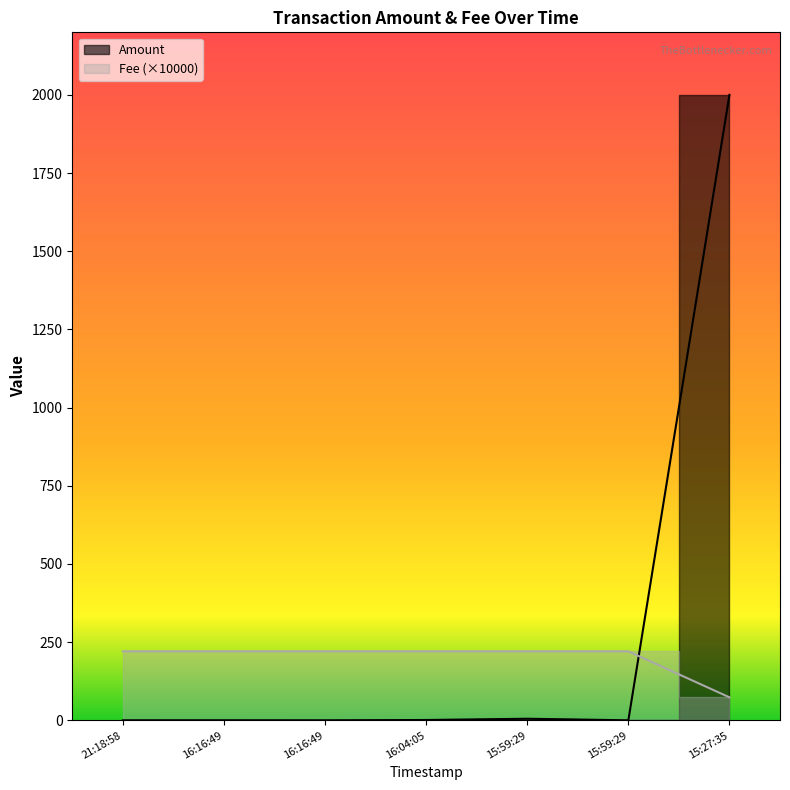

What is the label of the 3rd point from the left?

16:16:49